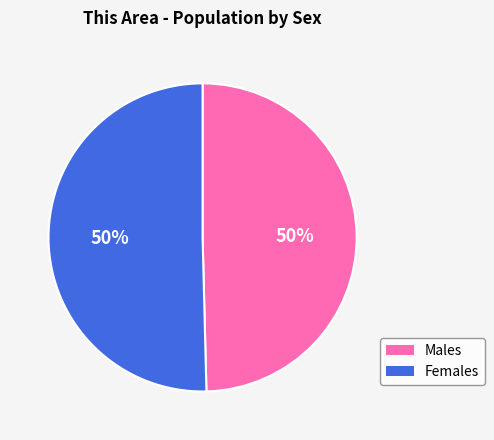

To the nearest percent, what is the average slice percentage?

50%